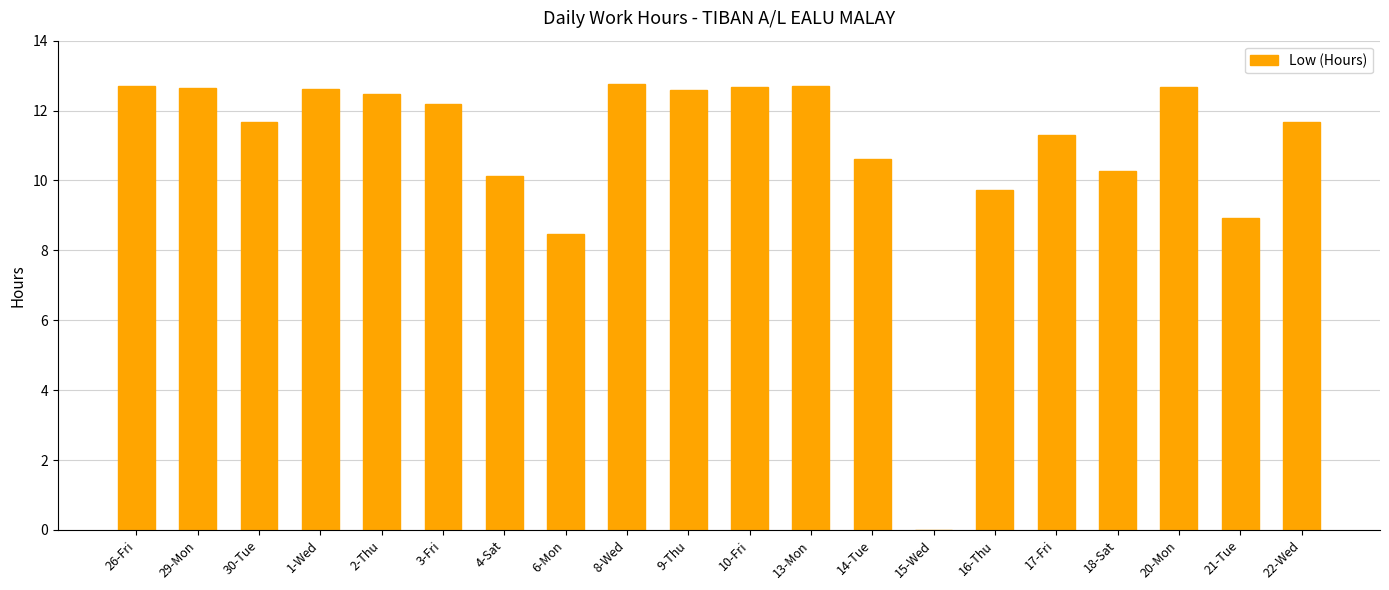

The value at 29-Mon is 12.7. True or false?

True